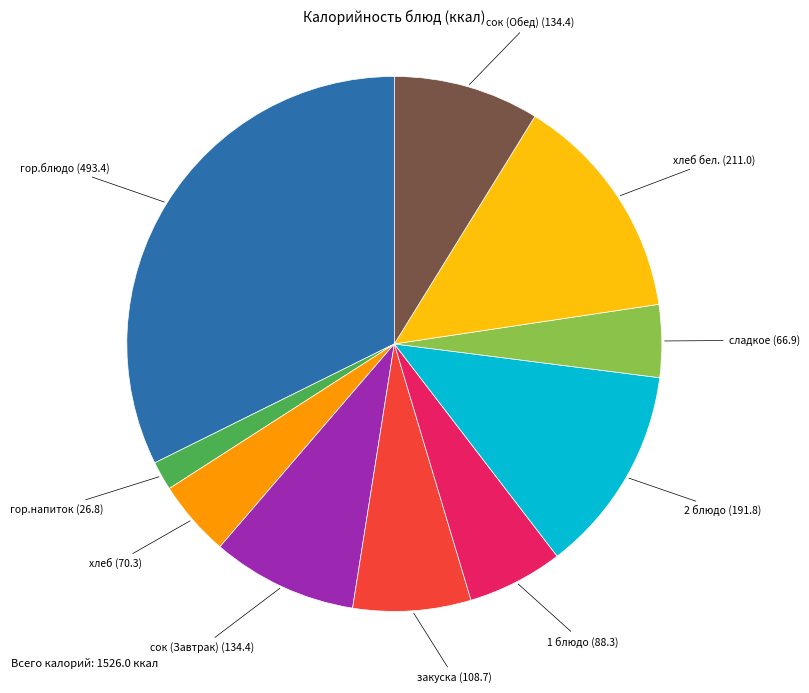

Is there a majority slice in this chart?

No